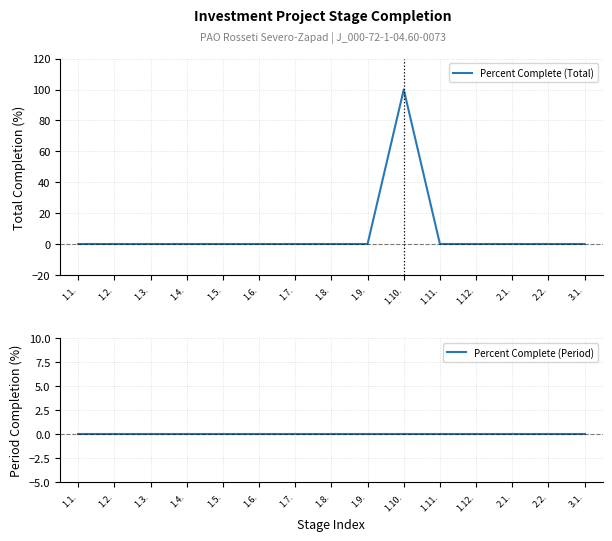

True or false: Percent Complete (Total) and Percent Complete (Period) intersect in this chart.

False